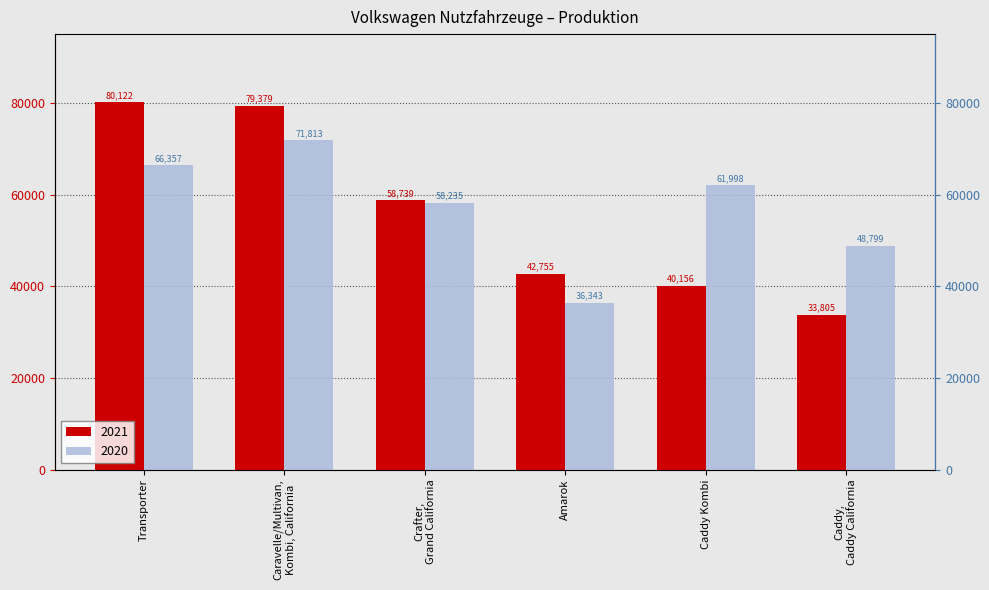

Reading left to right, what are all the values shown in this chart?

2021: Transporter=80122	Caravelle/Multivan,
Kombi, California=79379	Crafter,
Grand California=58739	Amarok=42755	Caddy Kombi=40156	Caddy,
Caddy California=33805
2020: Transporter=66357	Caravelle/Multivan,
Kombi, California=71813	Crafter,
Grand California=58235	Amarok=36343	Caddy Kombi=61998	Caddy,
Caddy California=48799